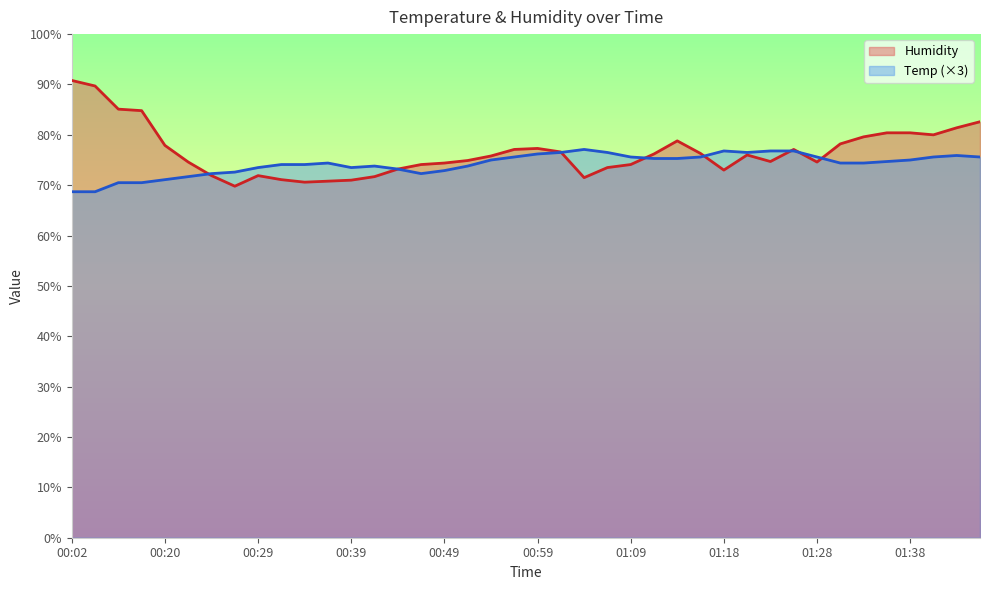

What is the label of the 32nd point from the right?

00:29